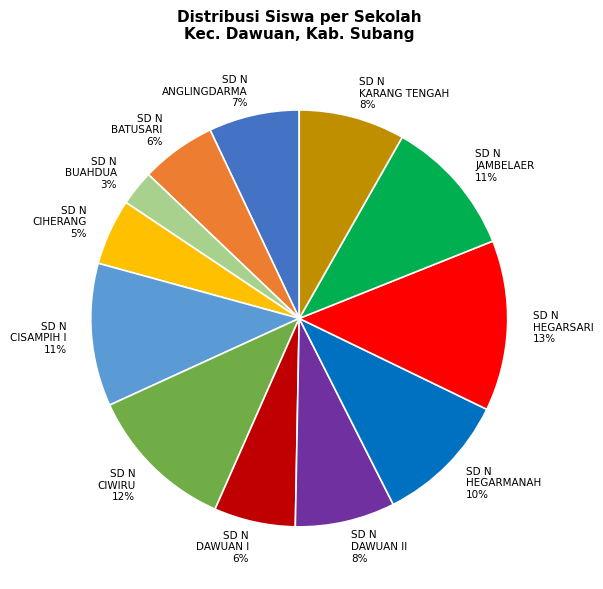

Is there a majority slice in this chart?

No